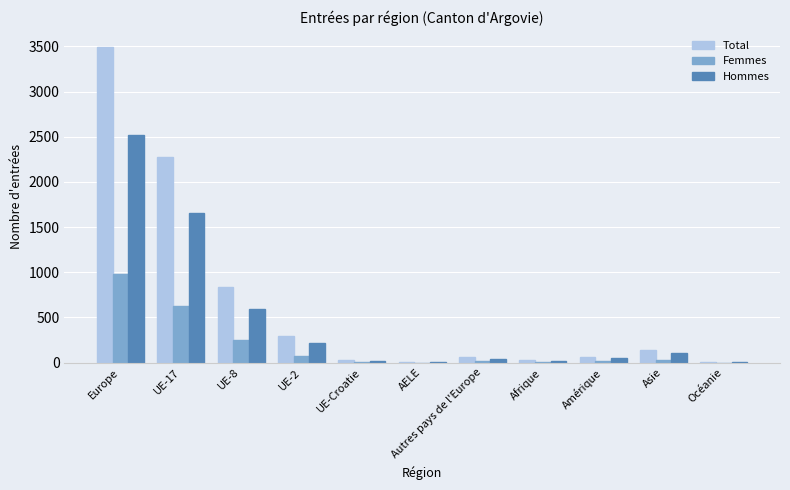

At which label does Femmes reach its peak?

Europe